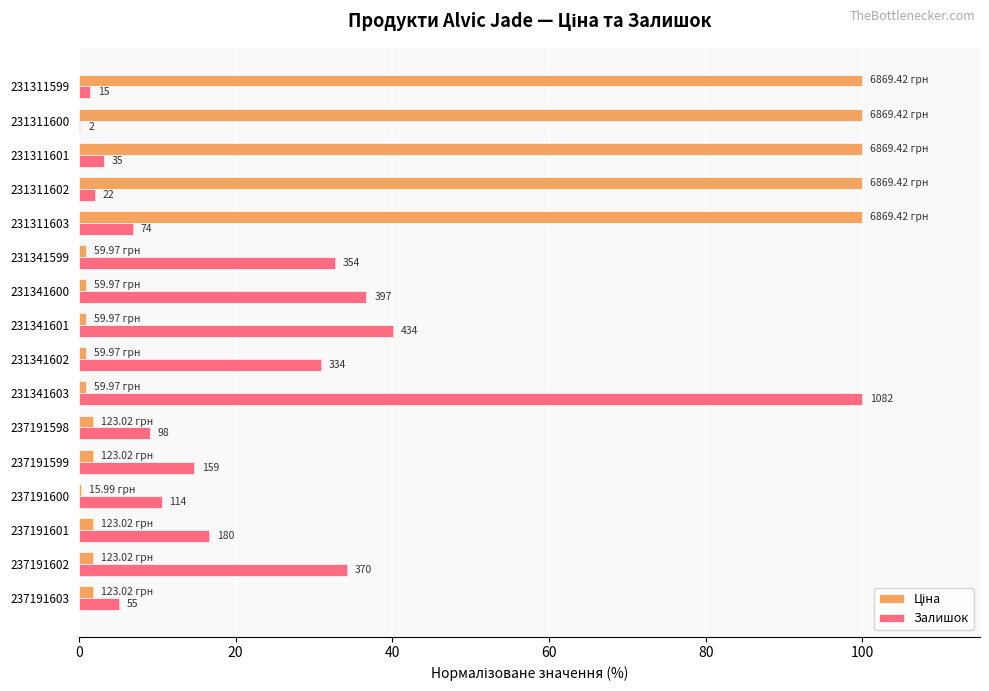

What is the difference between the maximum and minimum values in the Ціна series?

99.8